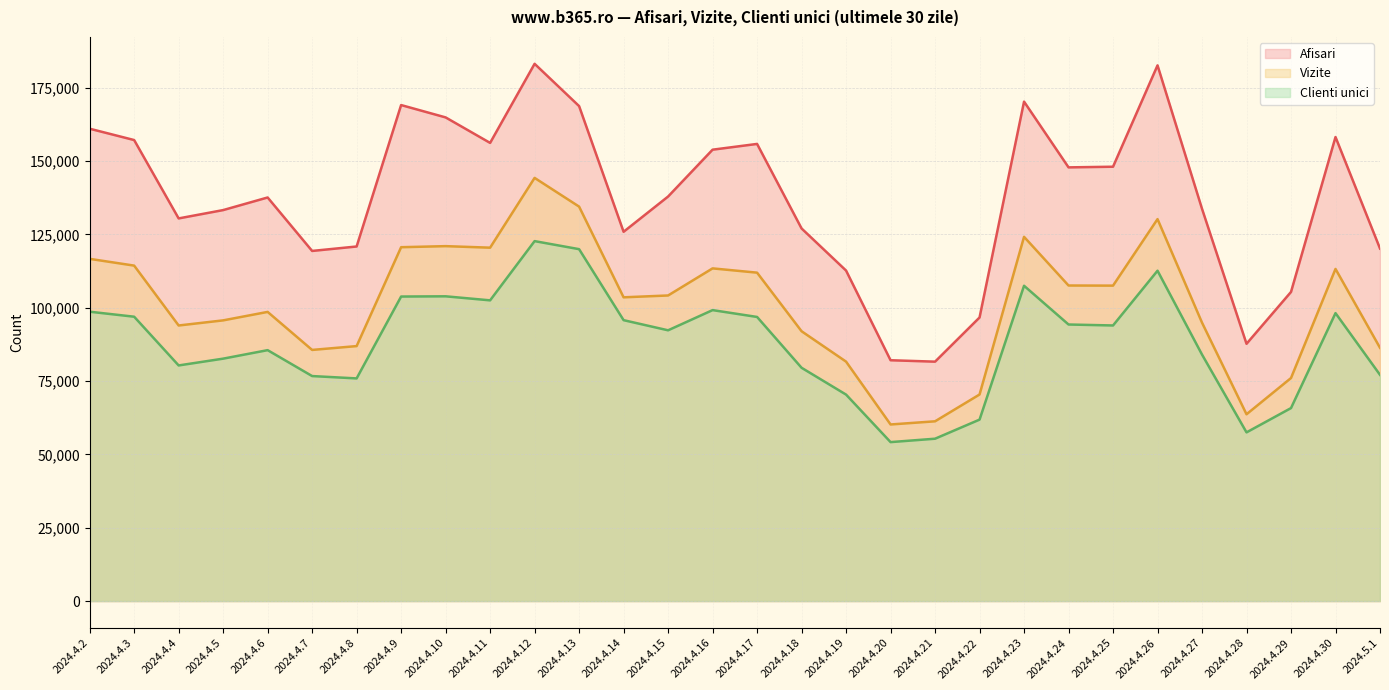

At which label does Afisari reach its peak?

2024.4.12